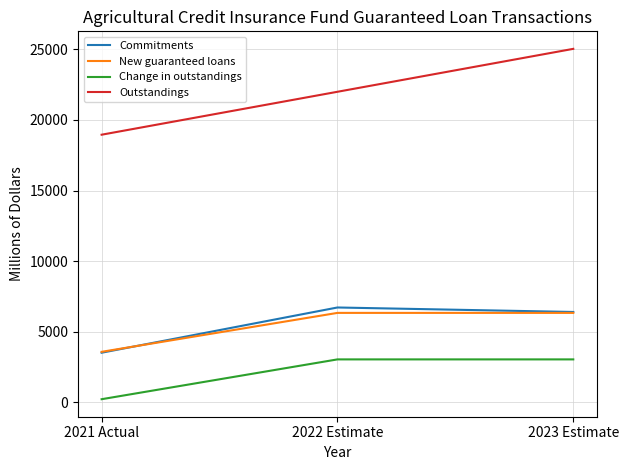

What is the total value across all series at 2022 Estimate?

38092